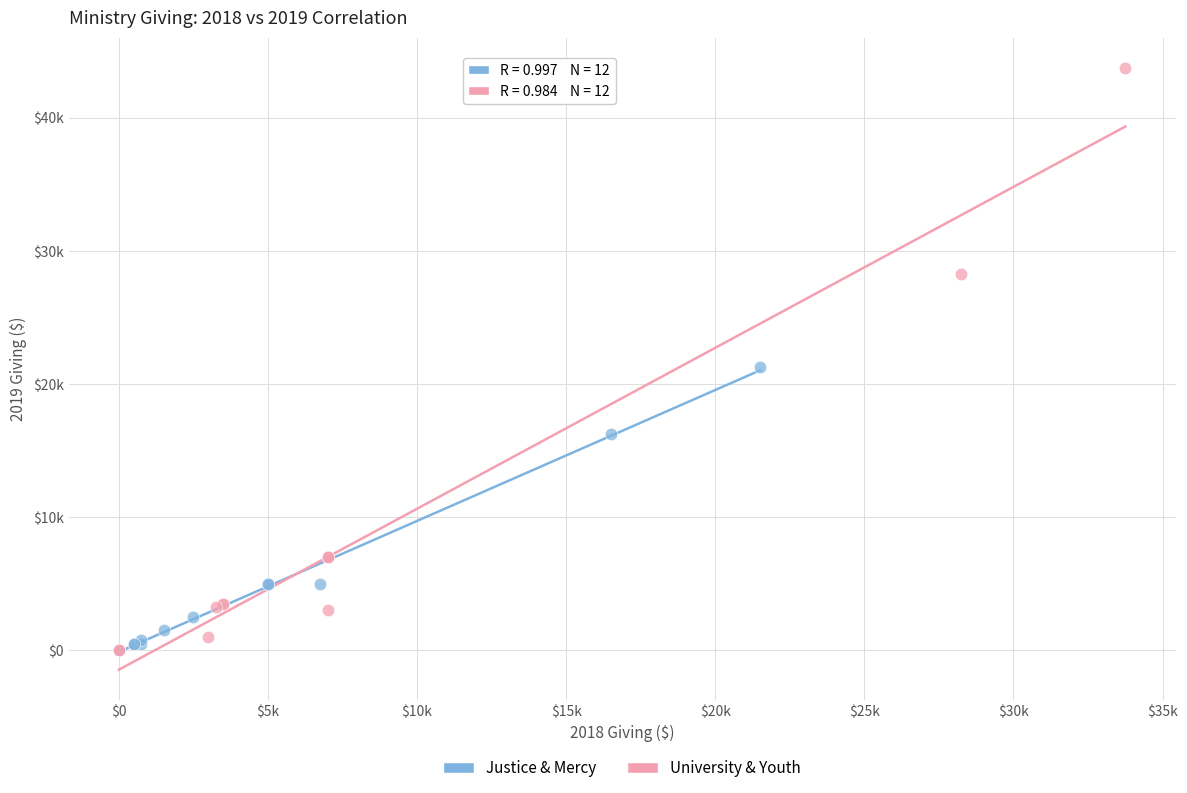

What are all the series names shown in the legend?

Justice & Mercy, University & Youth